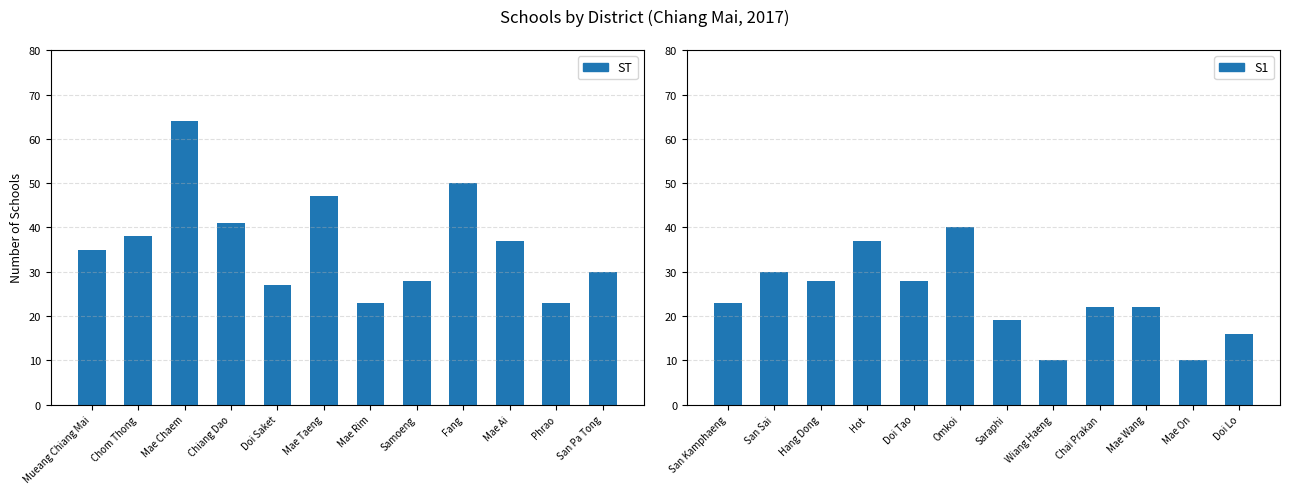

Is it true that S1 equals 40 at San Kamphaeng?

False